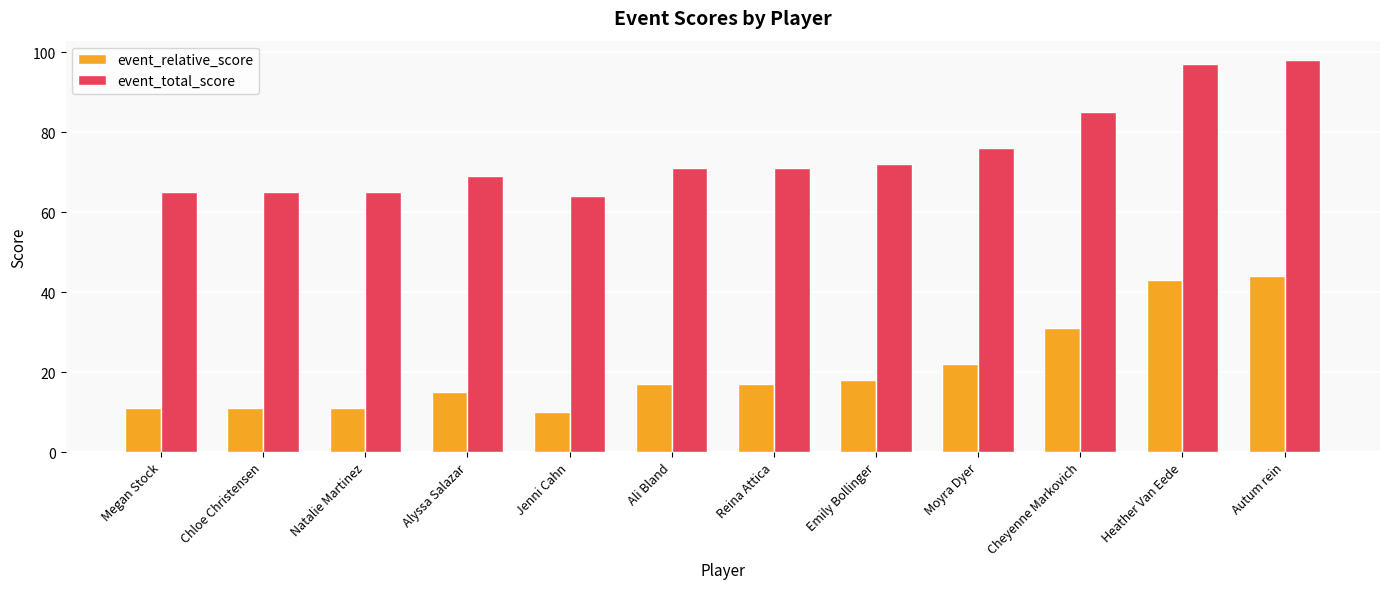

How many categories are shown in the chart?

12